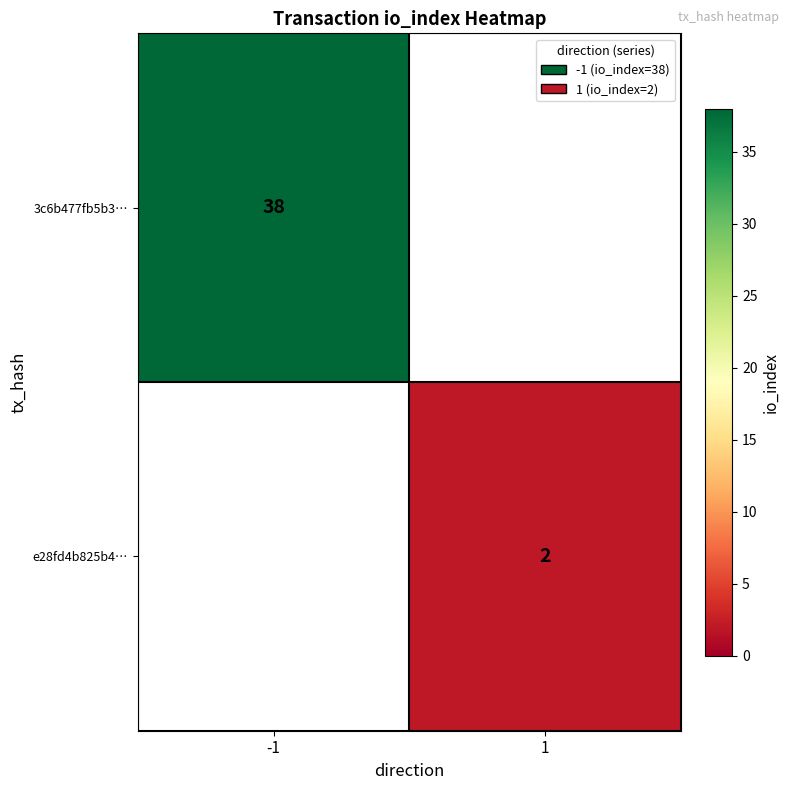

The value of 3c6b477fb5b3… at -1 is 38. True or false?

True